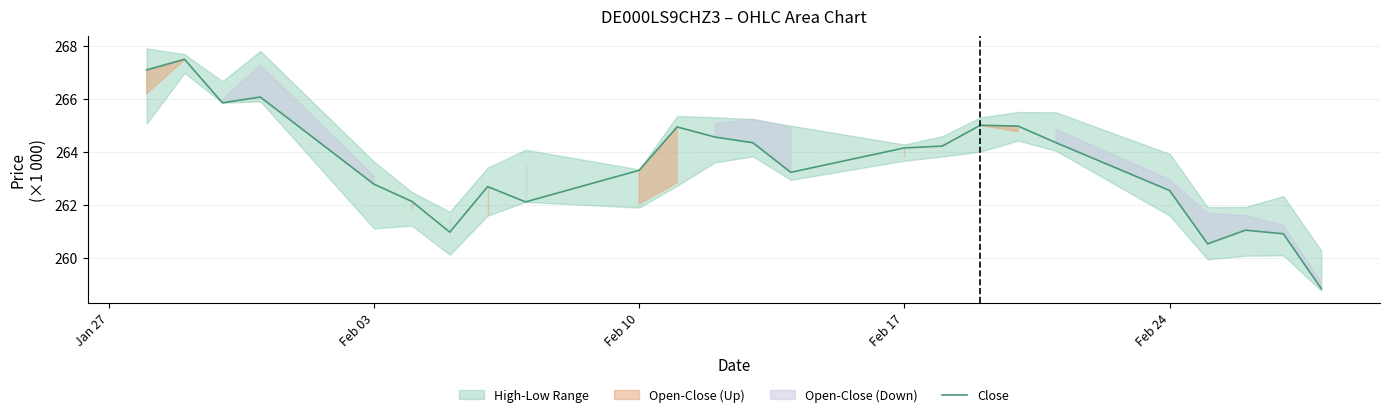

The Close series shows 264.2 at Feb 17. True or false?

True